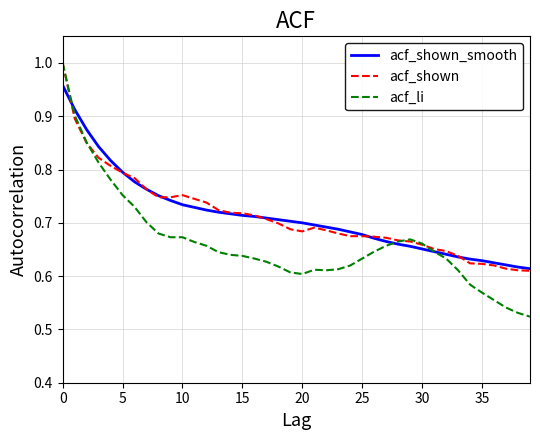

How many acf_li values are between 0 and 1?

40